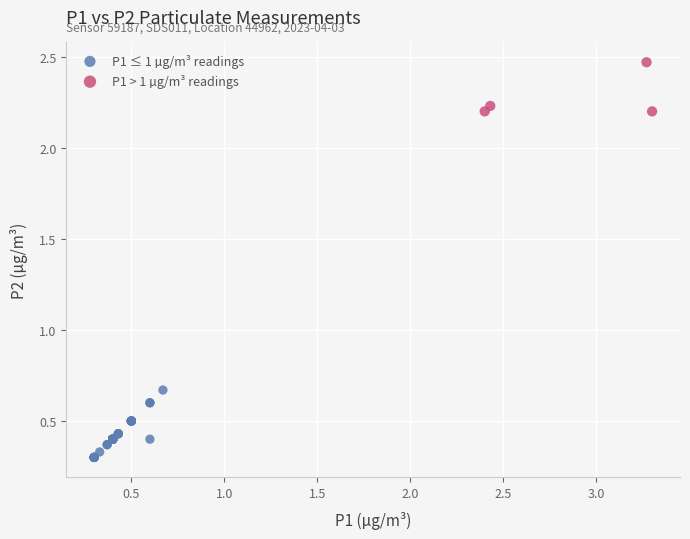

Which series reaches the minimum Y coordinate?

P1 ≤ 1 µg/m³ readings